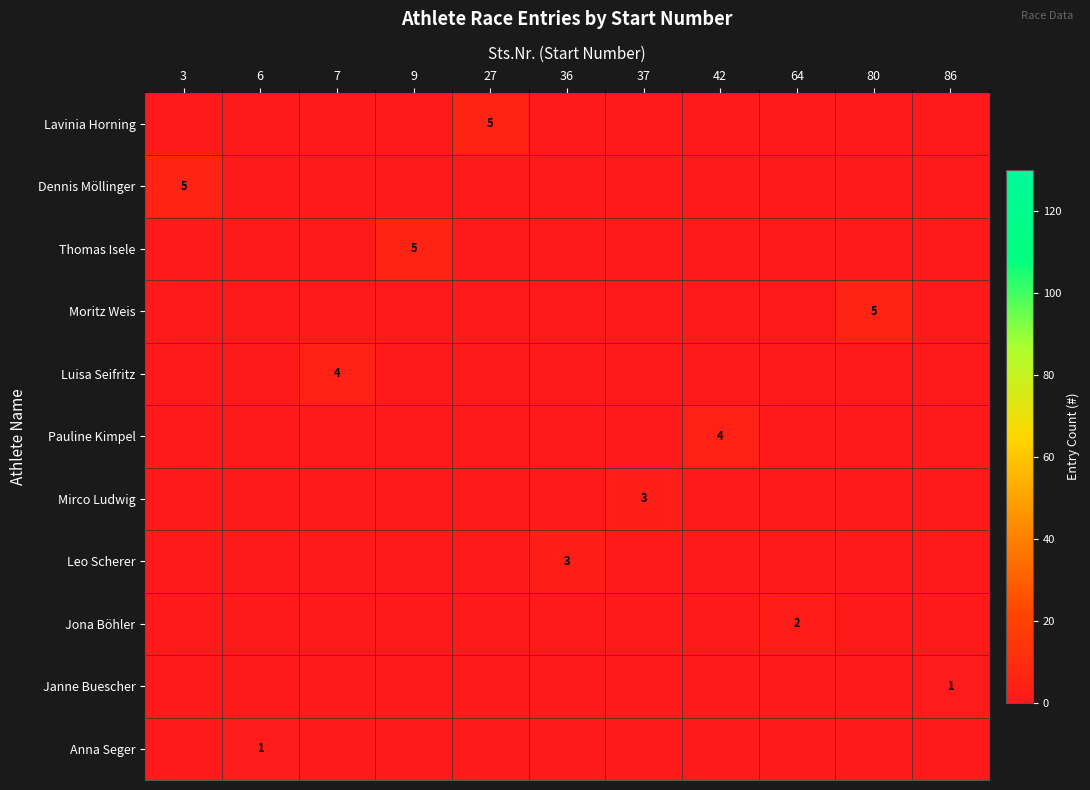

The Thomas Isele series shows 5 at 9. True or false?

True